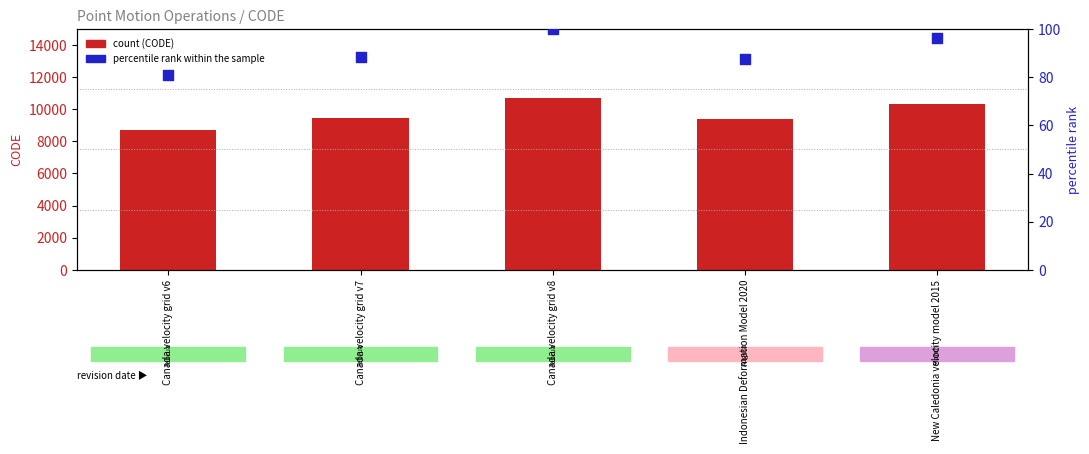

Which series contains the highest Y value?

CODE